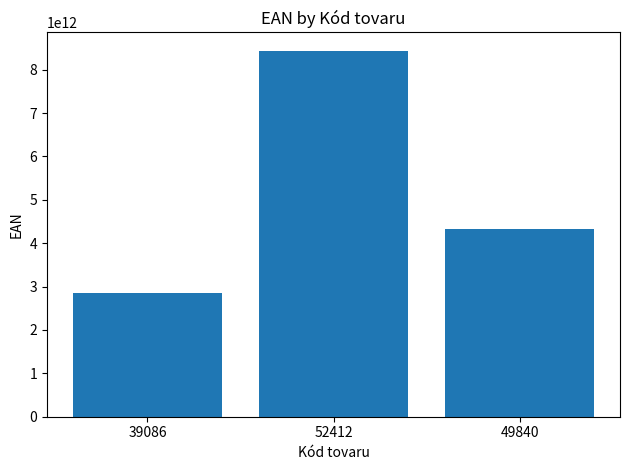

Which has a higher value, 49840 or 39086?

49840